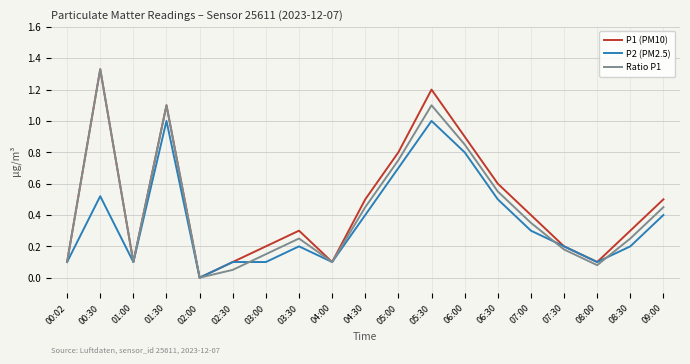

How many lines are shown in the chart?

3